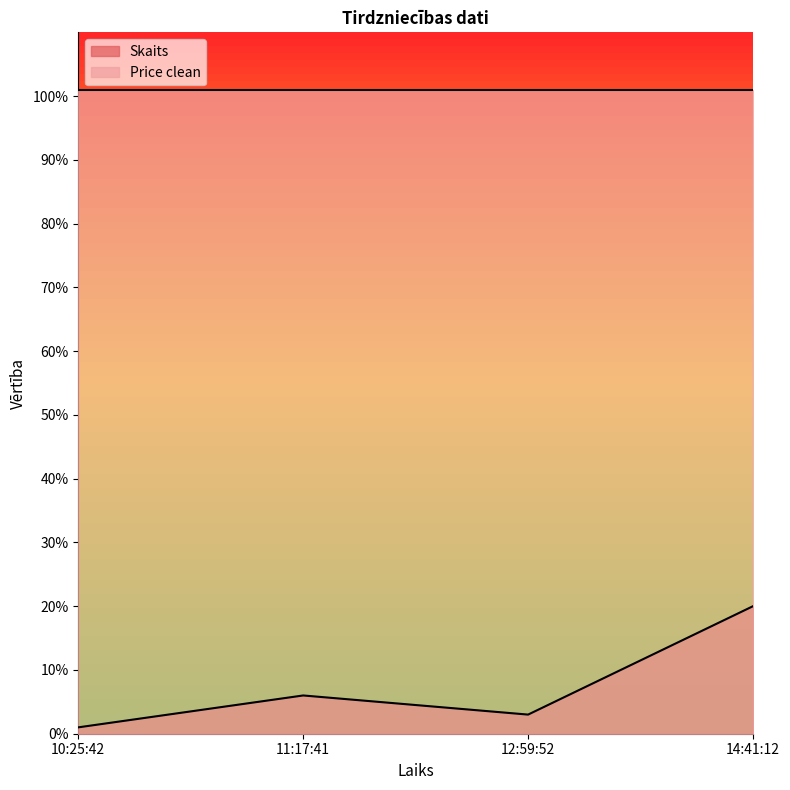

True or false: the data has more than 1 interior local peaks.

False